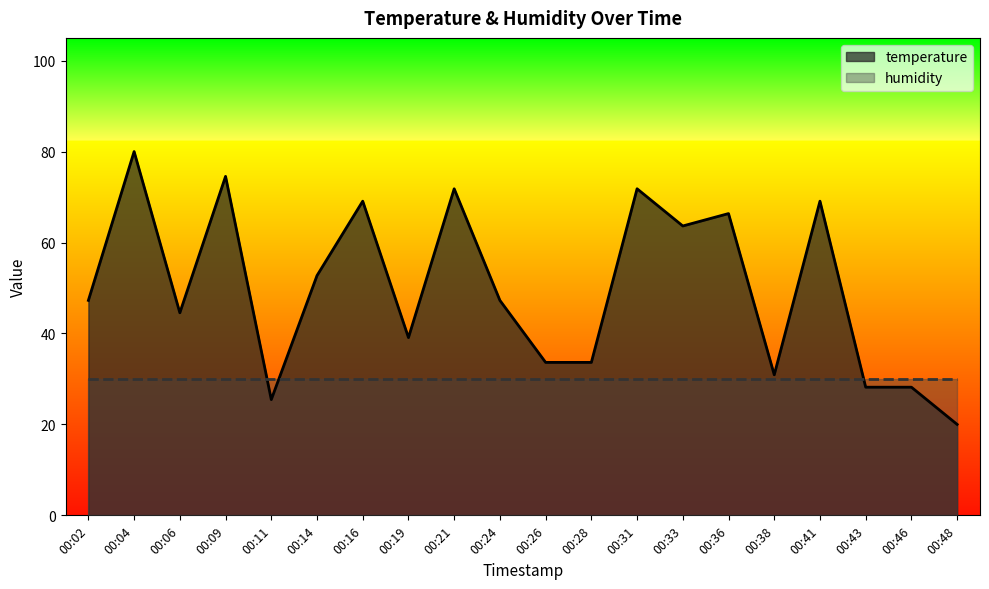

Rank the categories by value from lowest to highest.

00:48, 00:11, 00:43, 00:46, 00:38, 00:26, 00:28, 00:19, 00:06, 00:02, 00:24, 00:14, 00:33, 00:36, 00:16, 00:41, 00:21, 00:31, 00:09, 00:04